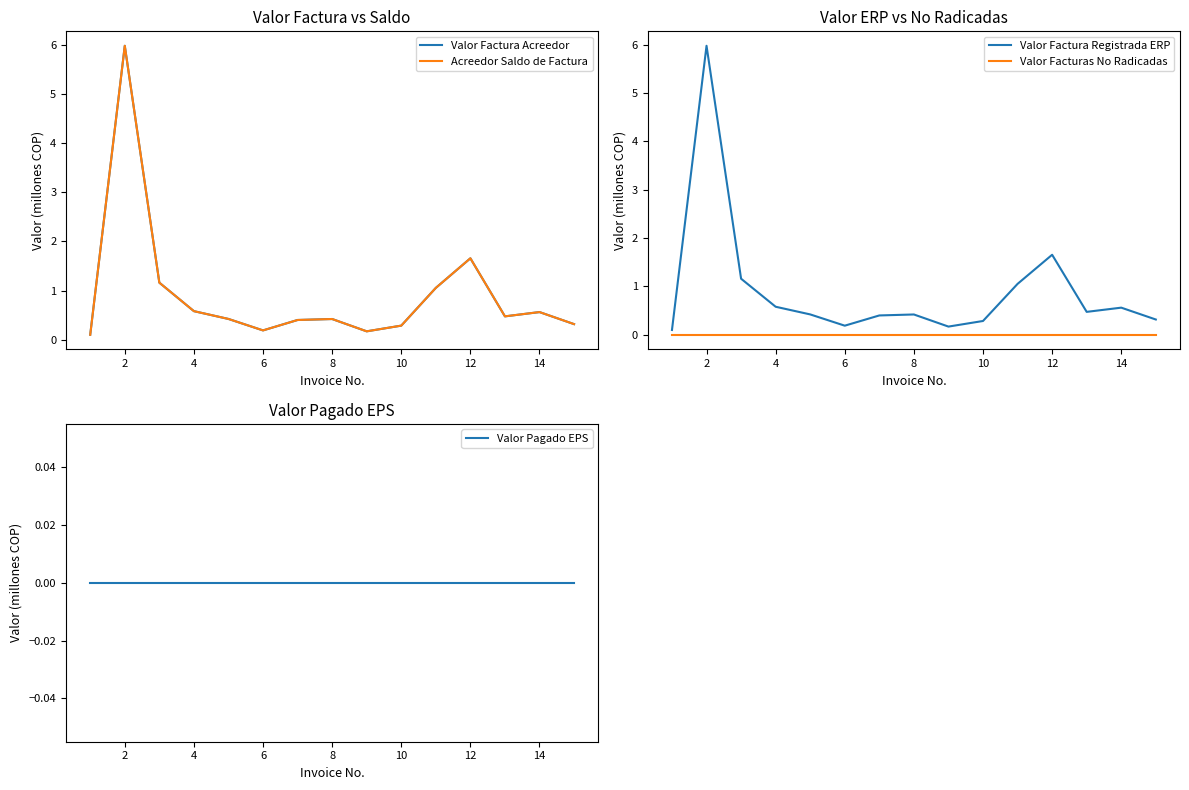

Does the chart have visible grid lines?

No